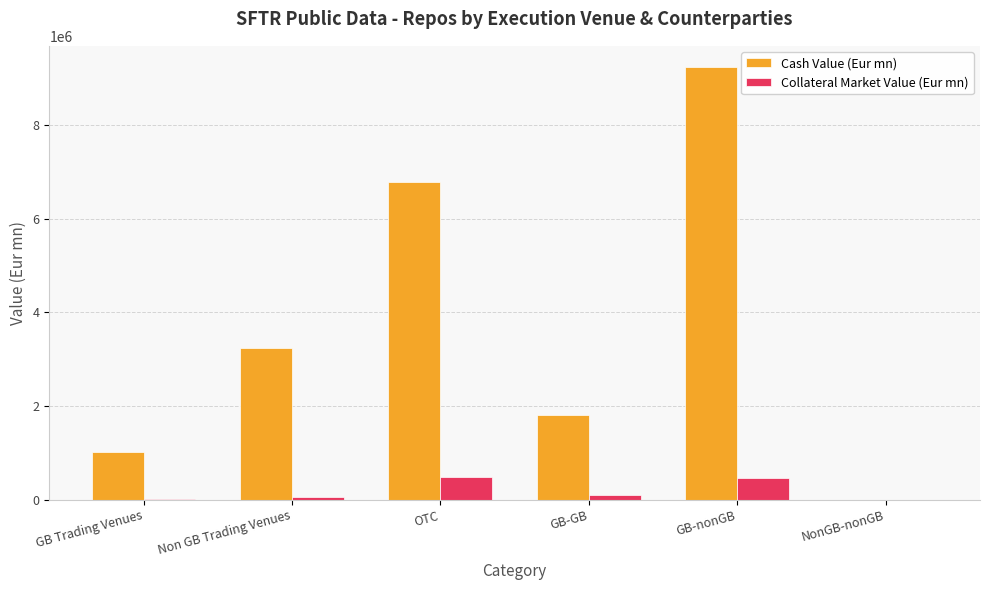

Which series changed the most between Non GB Trading Venues and NonGB-nonGB?

Cash Value (Eur mn)